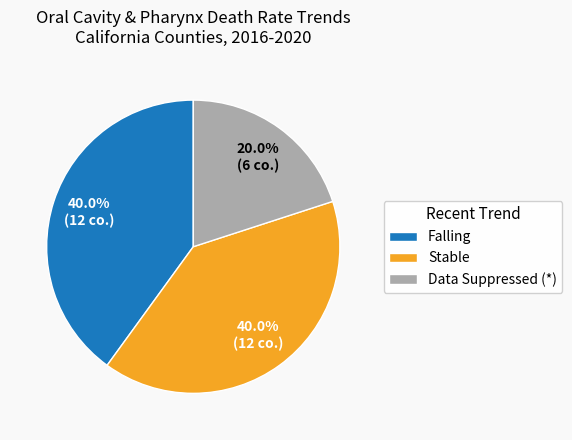

Which has a higher value, Stable or Data Suppressed (*)?

Stable